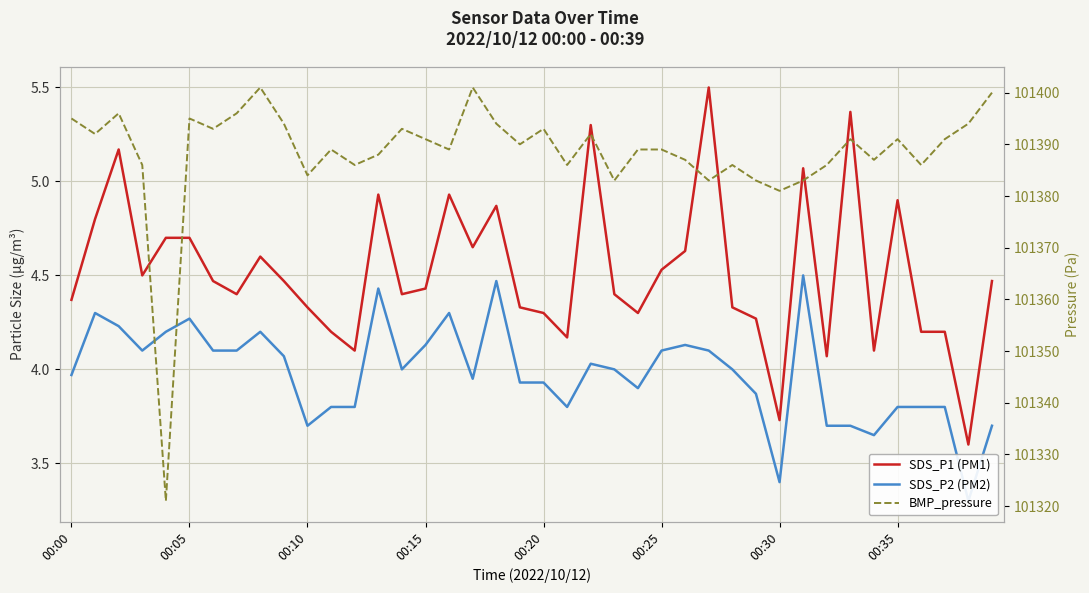

At how many categories does at least one series exceed 70928?

40